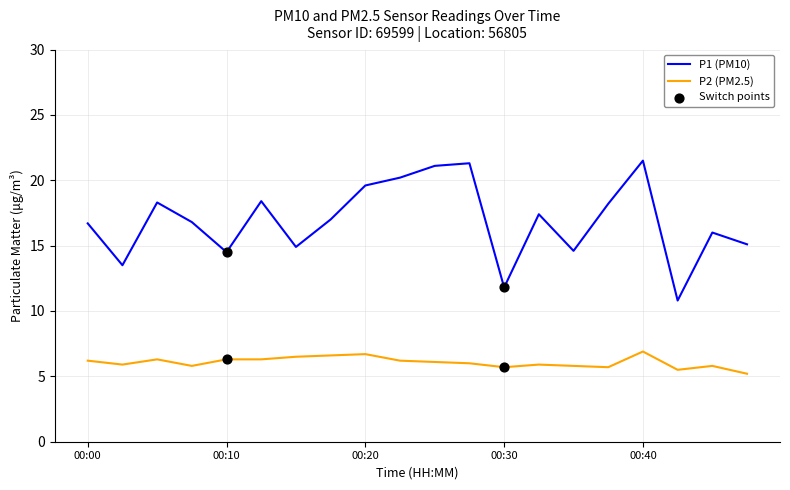

True or false: P1 (PM10) and P2 (PM2.5) cross at least once.

False